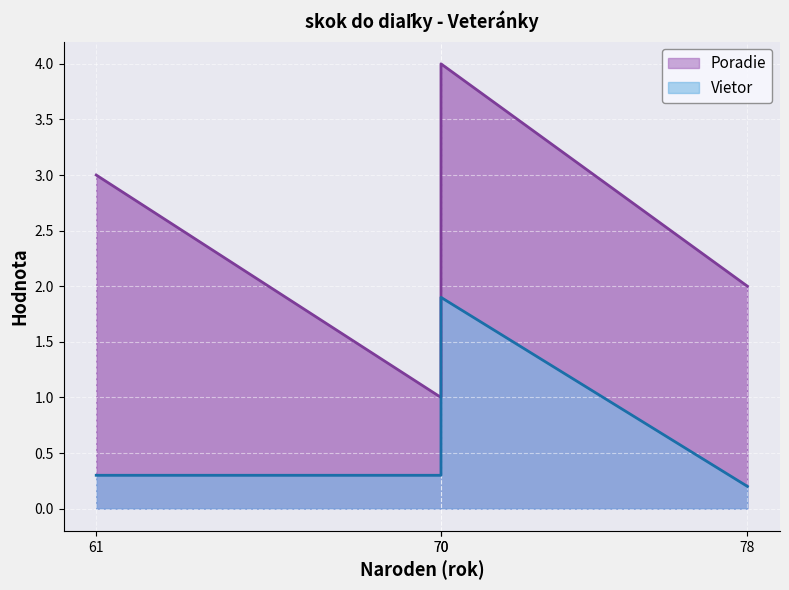

What is the sum of the Vietor values at Sanitrová Katarína and Urbánová Martina?

2.2